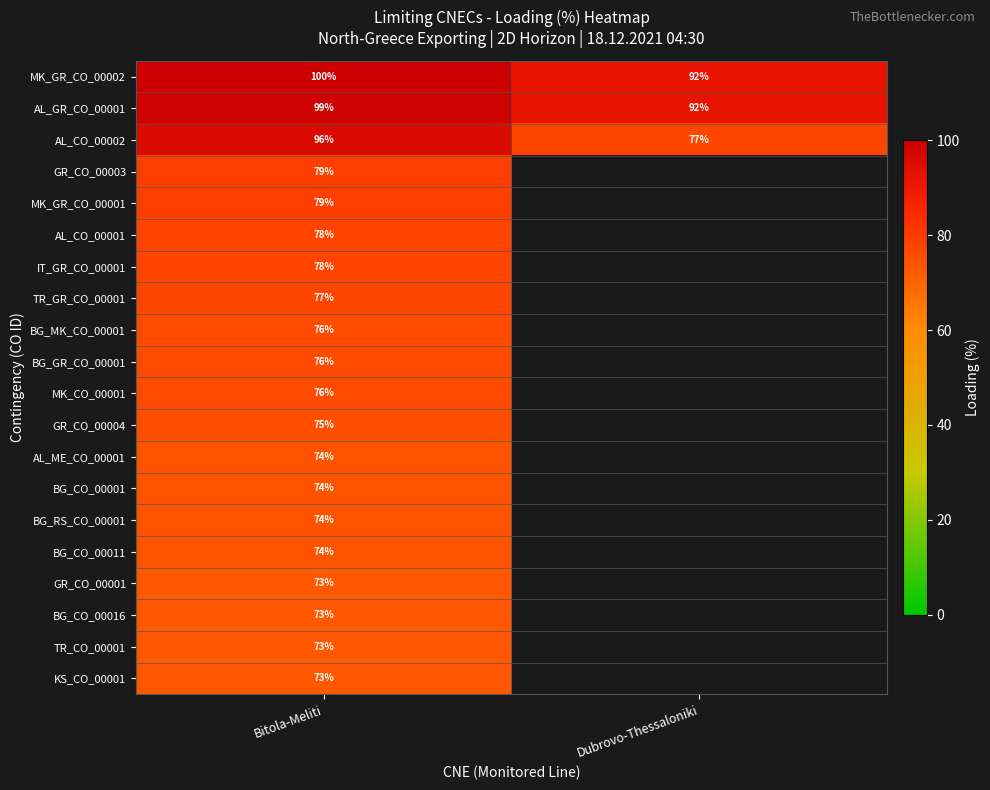

What is the spread (max minus min) of values at Dubrovo-Thessaloniki?

15.0